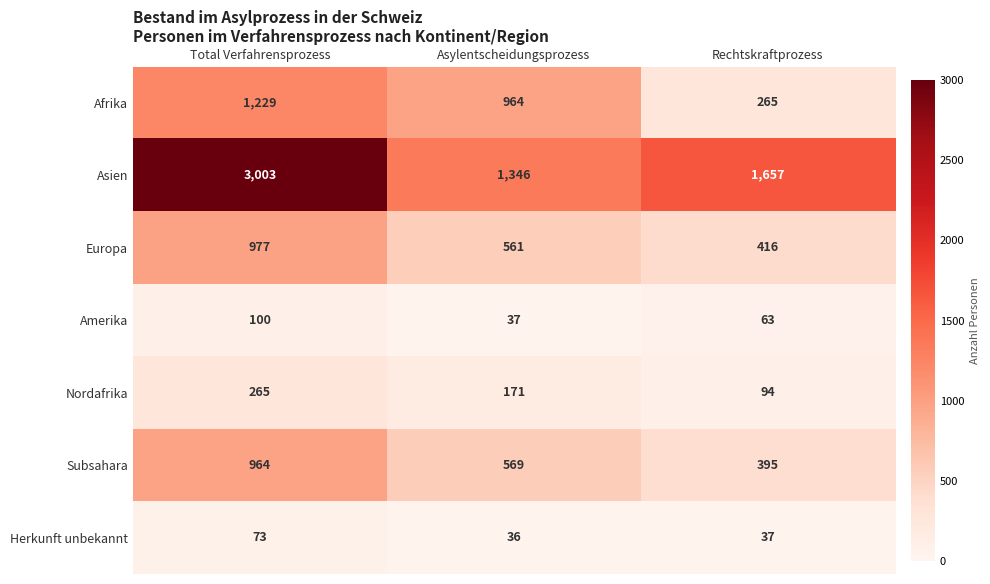

Reading right to left, transcribe all the data shown in this chart.

Afrika: Rechtskraftprozess=265	Asylentscheidungsprozess=964	Total Verfahrensprozess=1229
Asien: Rechtskraftprozess=1657	Asylentscheidungsprozess=1346	Total Verfahrensprozess=3003
Europa: Rechtskraftprozess=416	Asylentscheidungsprozess=561	Total Verfahrensprozess=977
Amerika: Rechtskraftprozess=63	Asylentscheidungsprozess=37	Total Verfahrensprozess=100
Nordafrika: Rechtskraftprozess=94	Asylentscheidungsprozess=171	Total Verfahrensprozess=265
Subsahara: Rechtskraftprozess=395	Asylentscheidungsprozess=569	Total Verfahrensprozess=964
Herkunft unbekannt: Rechtskraftprozess=37	Asylentscheidungsprozess=36	Total Verfahrensprozess=73